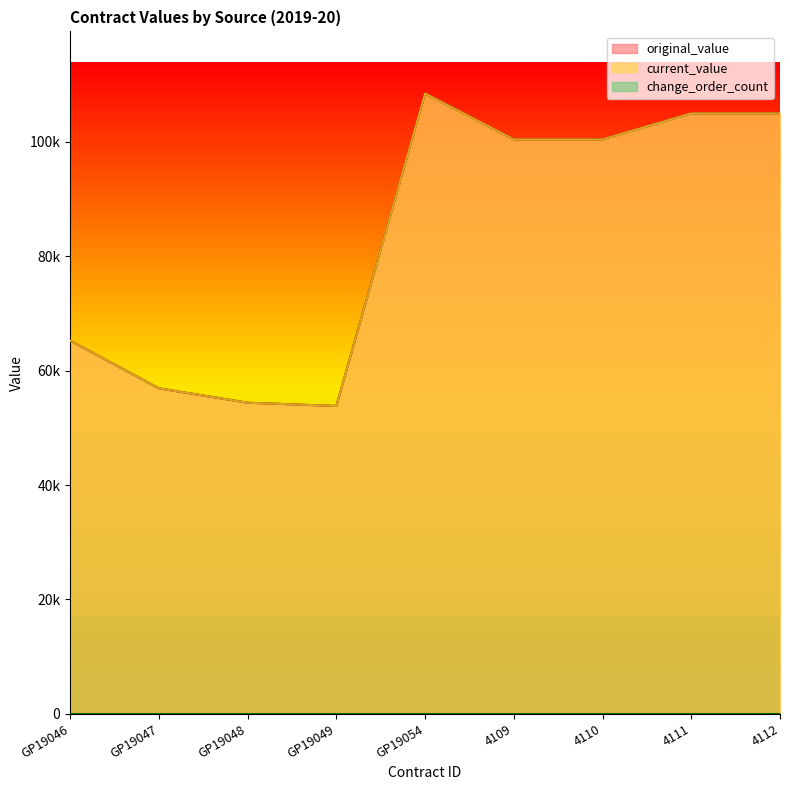

Which series has the largest range (max minus min)?

original_value